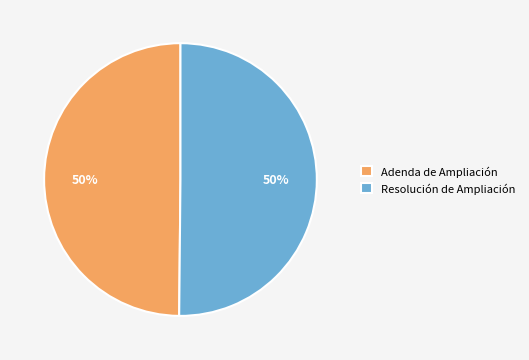

What percentage is the Adenda de Ampliación slice, to the nearest percent?

50%